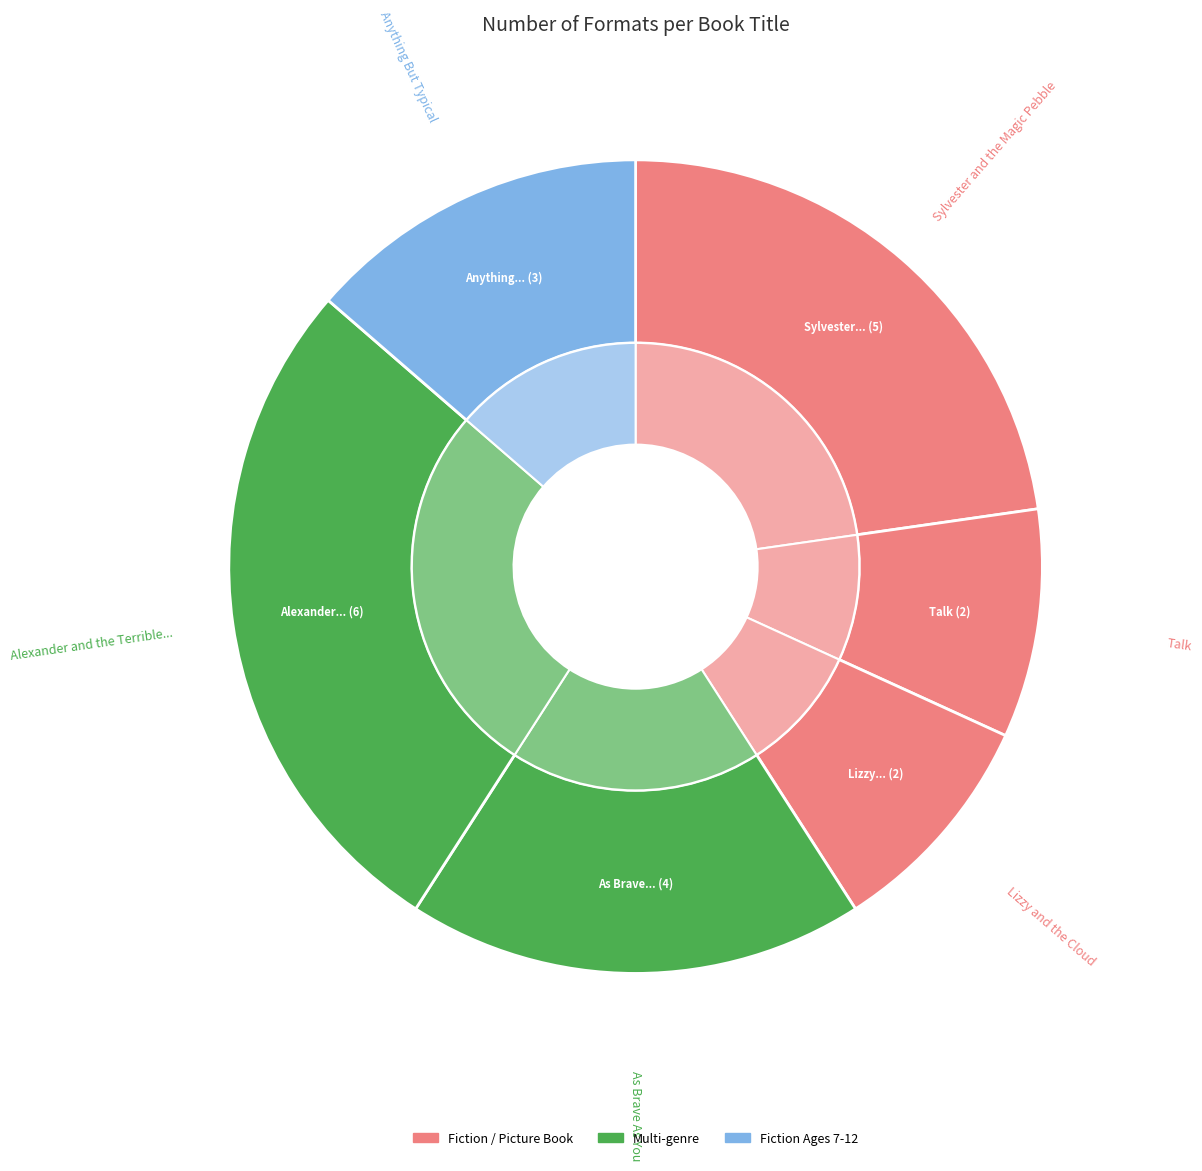

Count the number of slices in the pie.

6